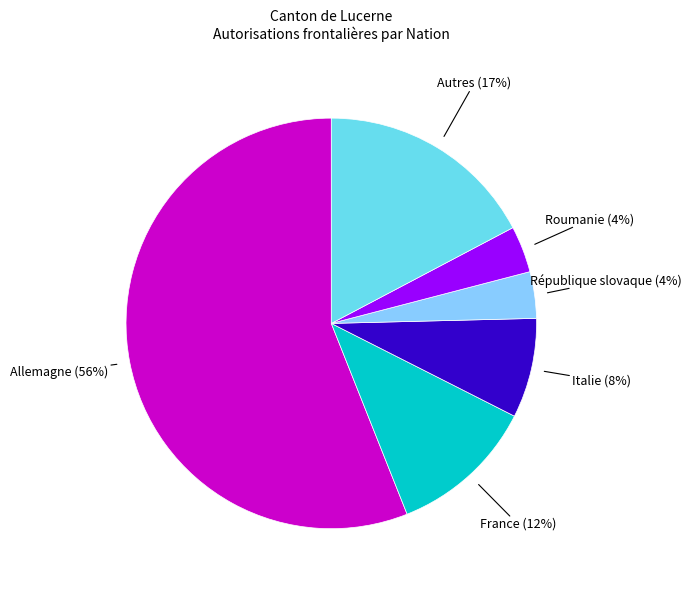

Is there a majority slice in this chart?

Yes